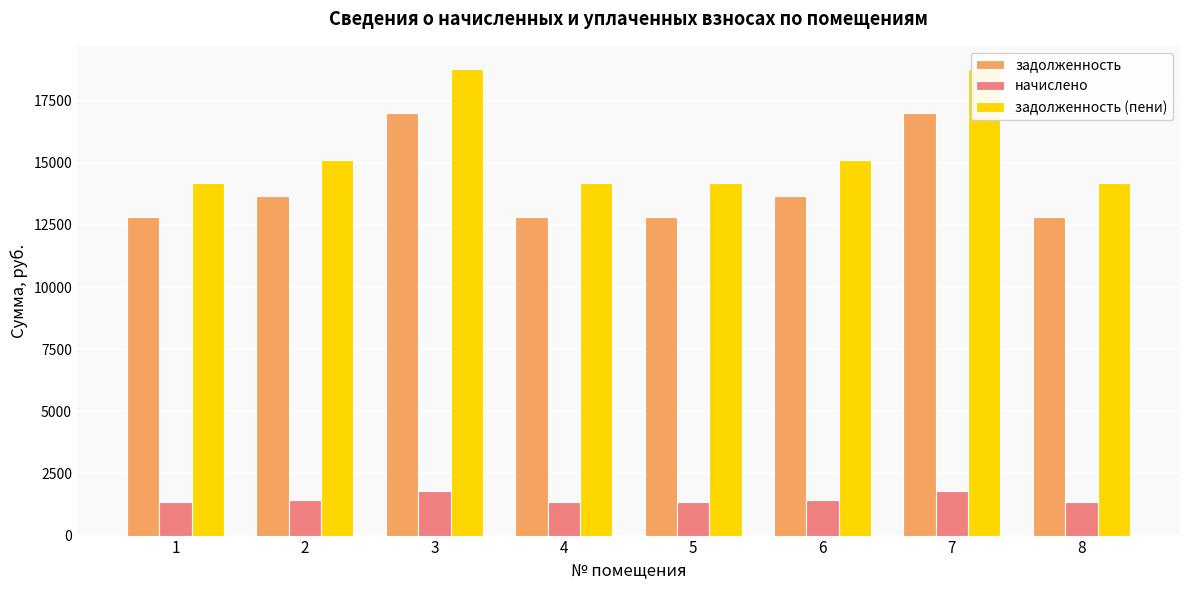

How many data points does each series have?

8